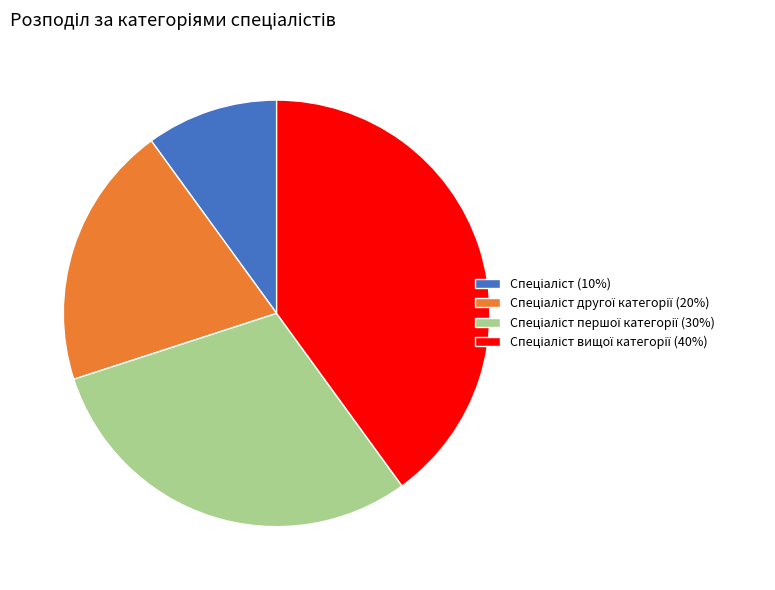

Is there a majority slice in this chart?

No